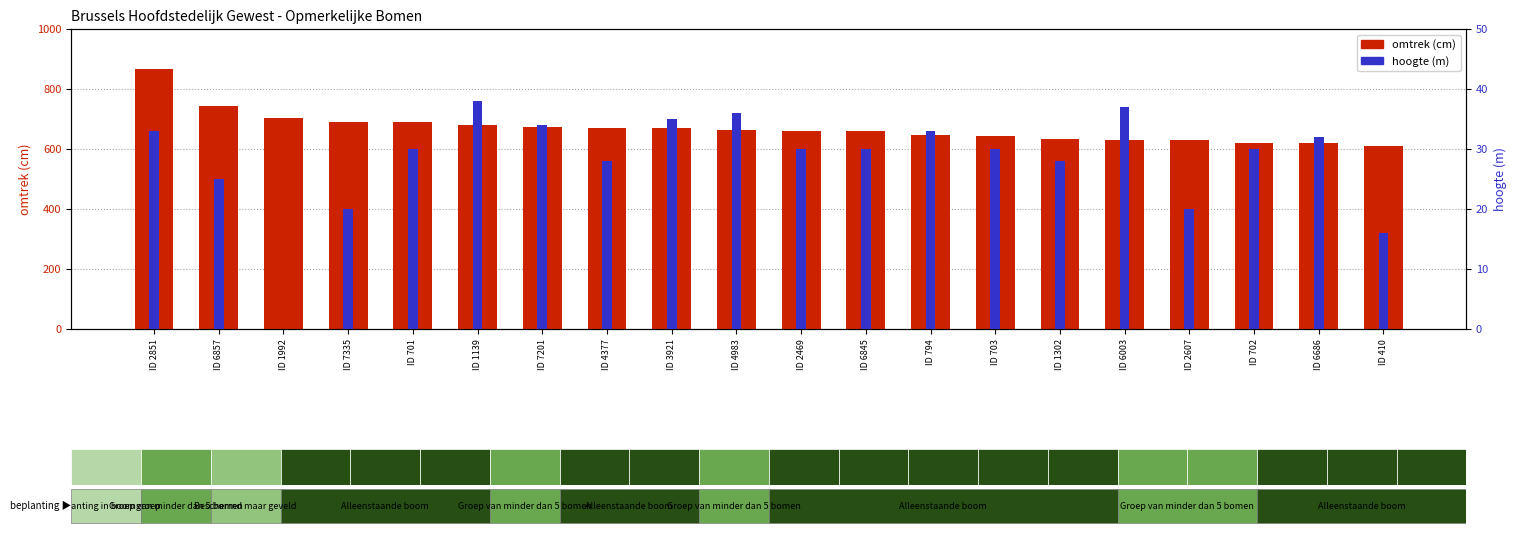

Reading left to right, list all the values displayed in this chart.

omtrek: 866	744	705	691	690	680	672	670	669	662	661	660	648	645	635	630	629	620	620	610
hoogte: 33	25	0	20	30	38	34	28	35	36	30	30	33	30	28	37	20	30	32	16